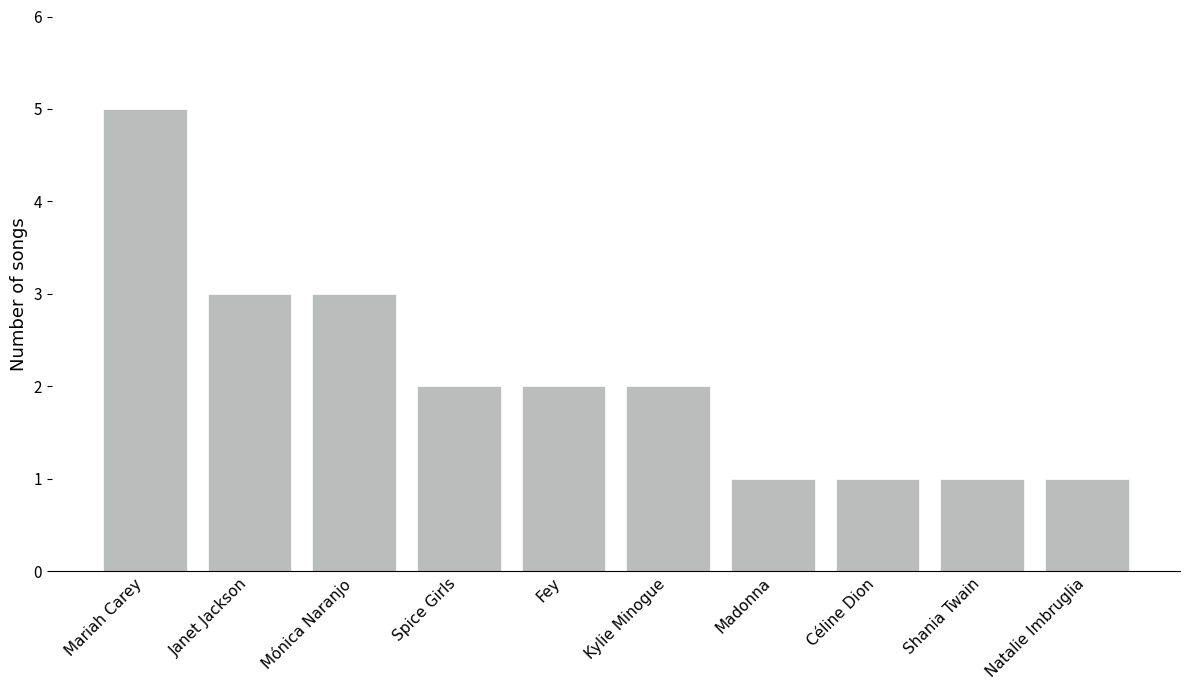

Count the number of data series in this chart.

1